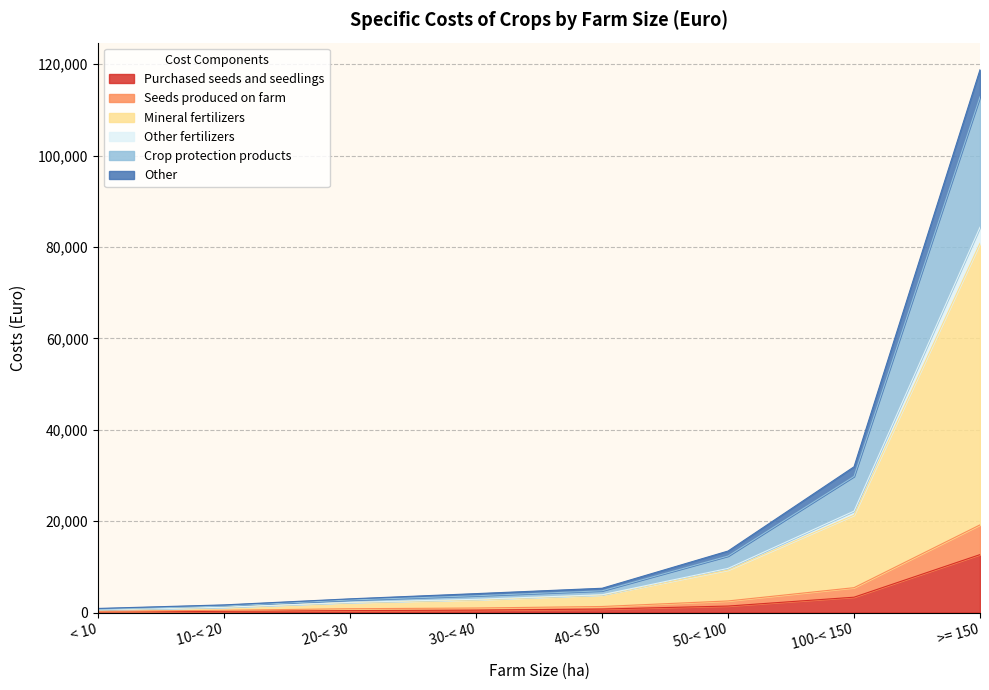

At which label does Purchased seeds and seedlings reach its peak?

>= 150